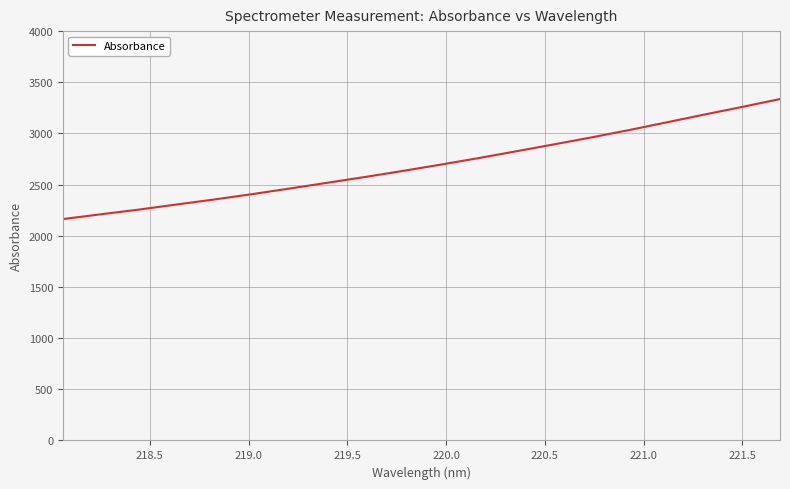

What is the greatest value displayed?

3336.0